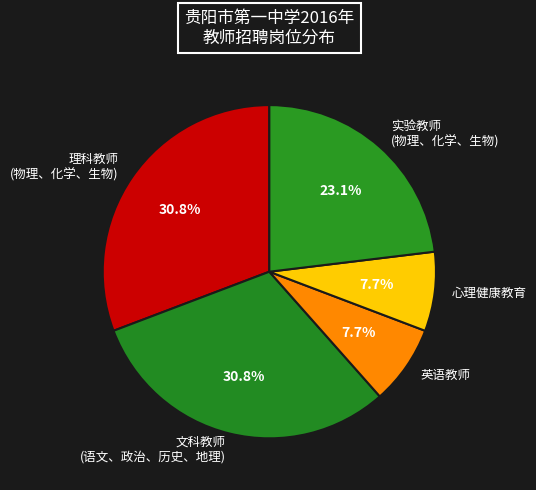

What portion of the pie excludes 文科教师 (语文、政治、历史、地理)?

69.2%